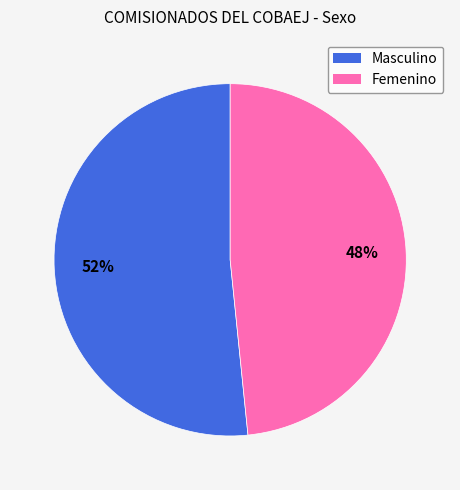

Which category accounts for the majority?

Masculino